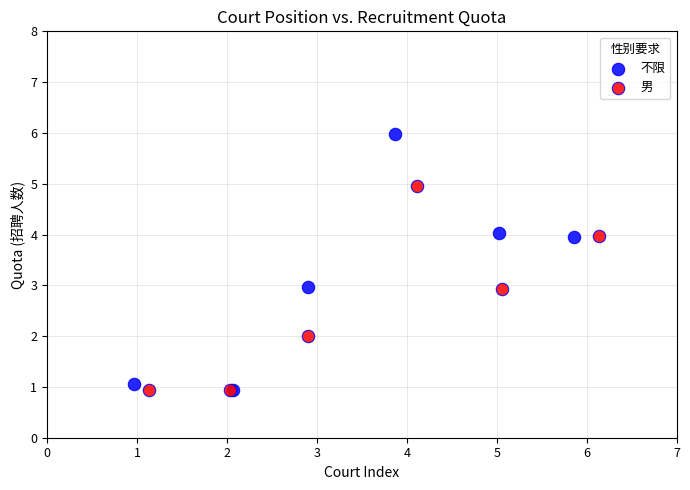

Which series contains the highest Y value?

不限